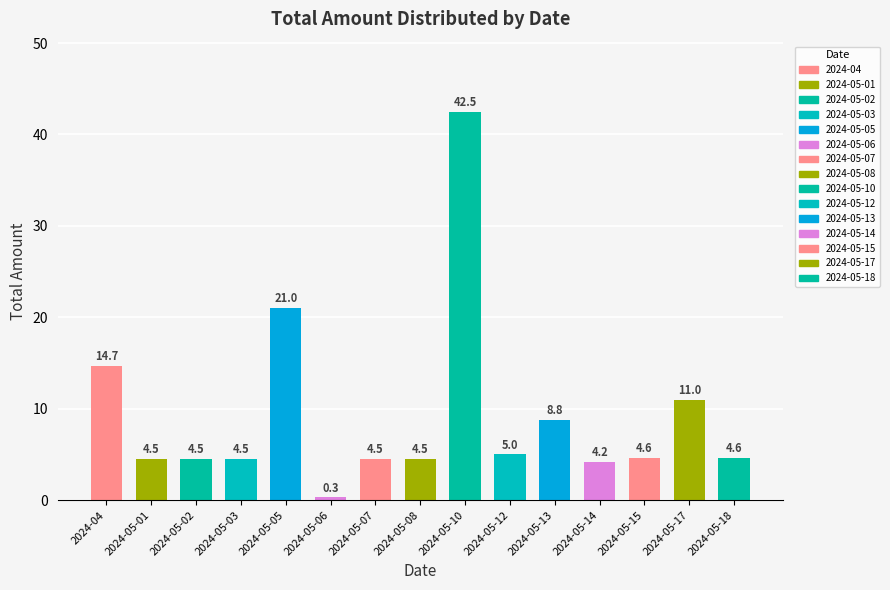

What is the change in value from 2024-05-03 to 2024-05-17?

+6.5